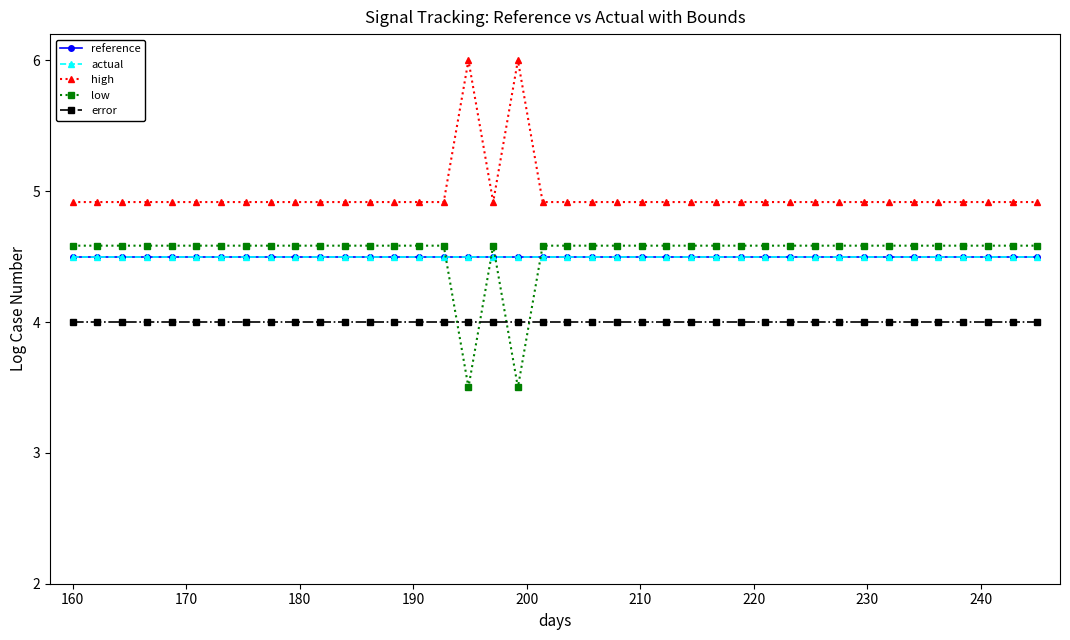

Is this an area chart (filled region under the line)?

No